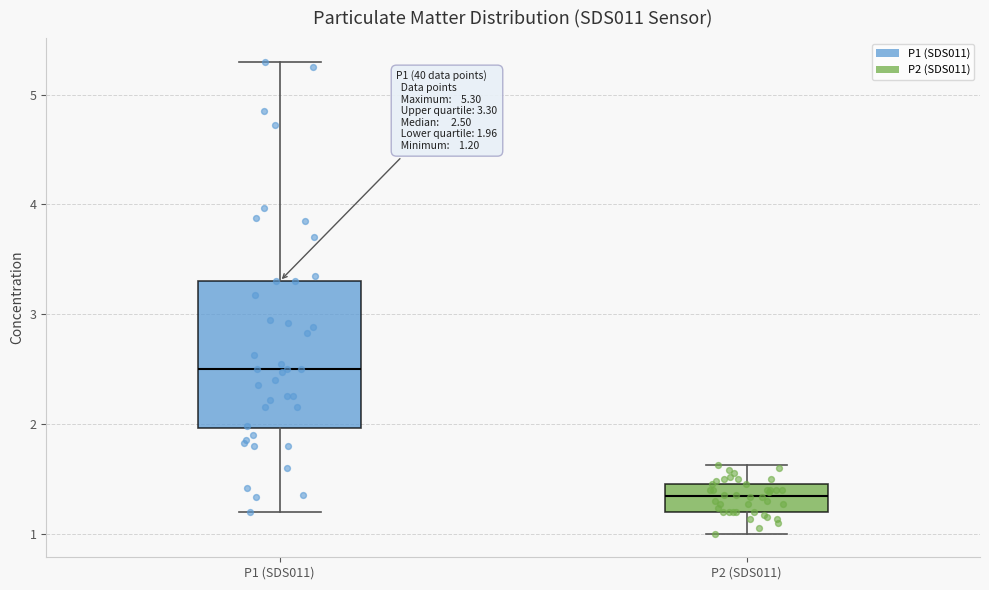

Which box's median line is the lowest?

P2 (SDS011)